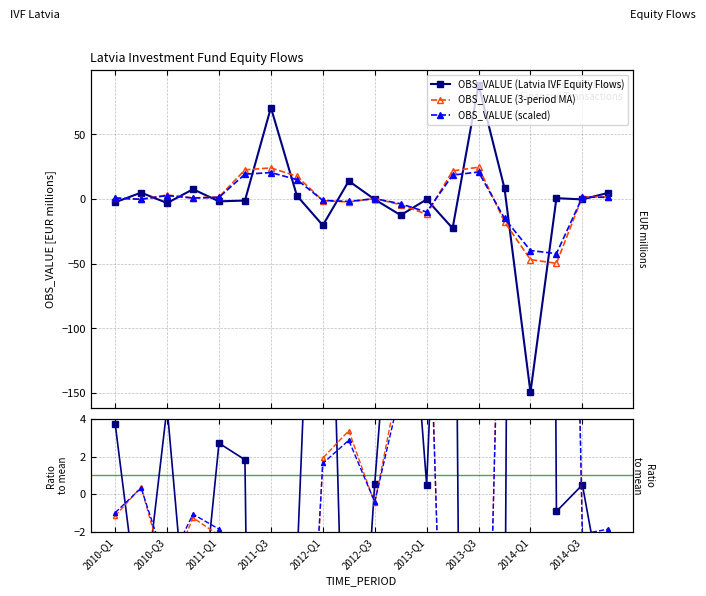

Reading left to right, transcribe all the data shown in this chart.

OBS_VALUE (Latvia IVF Equity Flows): -2.5	4.9	-3.1	7.5	-1.8	-1.2	70.7	2.6	-20.4	13.9	-0.4	-12.5	-0.3	-22.7	88.1	8.2	-149.5	0.6	-0.3	4.8
OBS_VALUE (3-period MA): 0.8	-0.3	3.1	0.9	1.5	22.5	24.0	17.6	-1.3	-2.3	0.3	-4.4	-11.8	21.7	24.6	-17.7	-46.9	-49.7	1.7	1.5
OBS_VALUE (scaled): 0.7	-0.2	2.6	0.7	1.3	19.2	20.4	15.0	-1.1	-1.9	0.3	-3.8	-10.1	18.4	20.9	-15.1	-39.9	-42.3	1.4	1.3
Ratio to mean: 3.7	-7.2	4.6	-11.1	2.7	1.8	-104.6	-3.8	30.2	-20.6	0.5	18.5	0.5	33.5	-130.4	-12.2	221.2	-0.9	0.5	-7.1
MA ratio: -1.2	0.4	-4.6	-1.3	-2.2	-33.3	-35.5	-26.1	1.9	3.4	-0.5	6.5	17.5	-32.1	-36.3	26.2	69.4	73.6	-2.5	-2.2
Scaled ratio: -1.0	0.3	-3.9	-1.1	-1.9	-28.3	-30.2	-22.2	1.6	2.9	-0.4	5.5	14.9	-27.3	-30.9	22.3	59.0	62.5	-2.1	-1.9